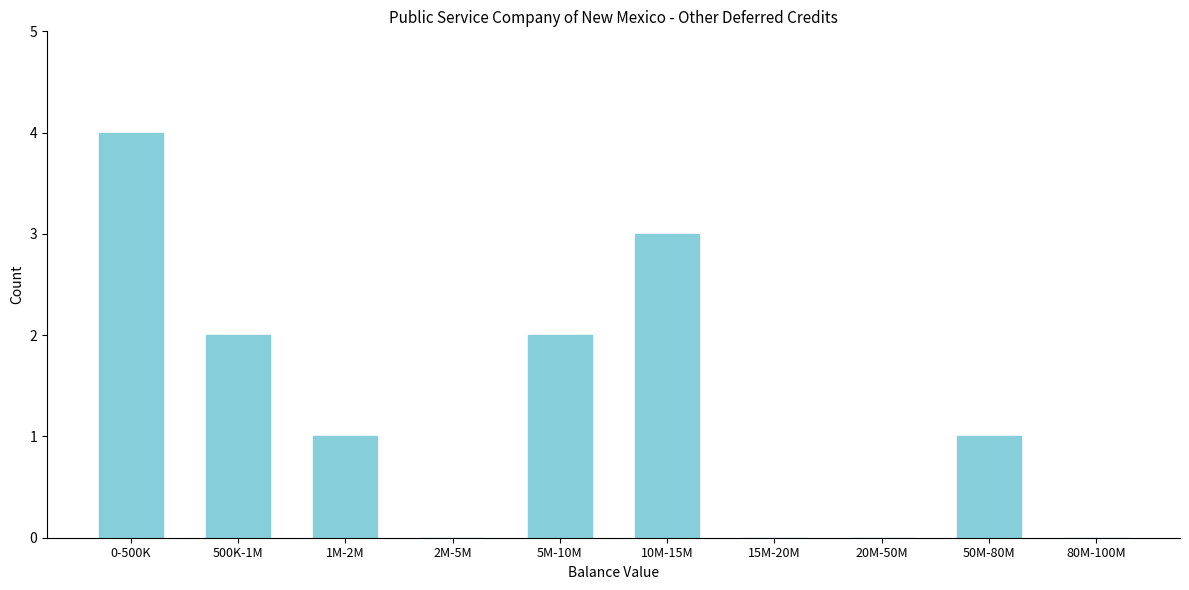

Reading right to left, what are all the values shown in this chart?

80M-100M=0	50M-80M=1	20M-50M=0	15M-20M=0	10M-15M=3	5M-10M=2	2M-5M=0	1M-2M=1	500K-1M=2	0-500K=4